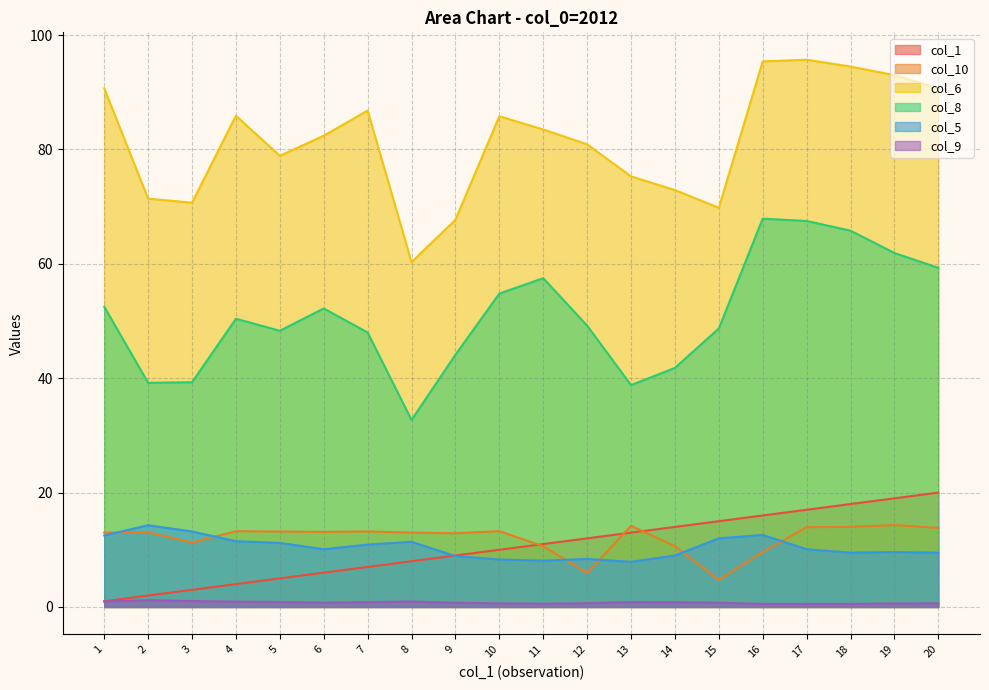

Reading right to left, extract all data points from this chart.

col_1: 20=20.0	19=19.0	18=18.0	17=17.0	16=16.0	15=15.0	14=14.0	13=13.0	12=12.0	11=11.0	10=10.0	9=9.0	8=8.0	7=7.0	6=6.0	5=5.0	4=4.0	3=3.0	2=2.0	1=1.0
col_10: 20=13.8	19=14.3	18=14.0	17=13.9	16=9.6	15=4.7	14=10.6	13=14.2	12=5.9	11=10.6	10=13.3	9=12.9	8=13.0	7=13.2	6=13.1	5=13.2	4=13.3	3=11.3	2=13.1	1=13.0
col_6: 20=90.7	19=93.0	18=94.5	17=95.7	16=95.4	15=69.8	14=72.9	13=75.3	12=80.9	11=83.5	10=85.8	9=67.7	8=60.3	7=86.8	6=82.4	5=78.9	4=85.9	3=70.7	2=71.4	1=90.7
col_8: 20=59.3	19=61.9	18=65.8	17=67.5	16=67.9	15=48.7	14=41.8	13=38.8	12=49.2	11=57.5	10=54.8	9=44.1	8=32.7	7=48.0	6=52.2	5=48.3	4=50.4	3=39.3	2=39.2	1=52.5
col_5: 20=9.5	19=9.6	18=9.5	17=10.1	16=12.6	15=12.0	14=9.0	13=7.9	12=8.4	11=8.1	10=8.3	9=8.9	8=11.4	7=10.9	6=10.1	5=11.2	4=11.5	3=13.2	2=14.3	1=12.5
col_9: 20=0.7	19=0.6	18=0.5	17=0.5	16=0.5	15=0.8	14=0.8	13=0.9	12=0.7	11=0.6	10=0.6	9=0.7	8=1.0	7=0.8	6=0.8	5=0.9	4=0.9	3=1.0	2=1.2	1=1.0